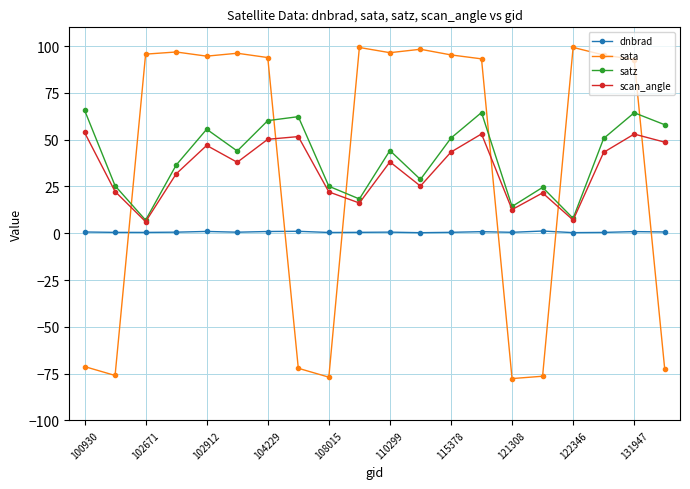

True or false: dnbrad and satz cross at least once.

False